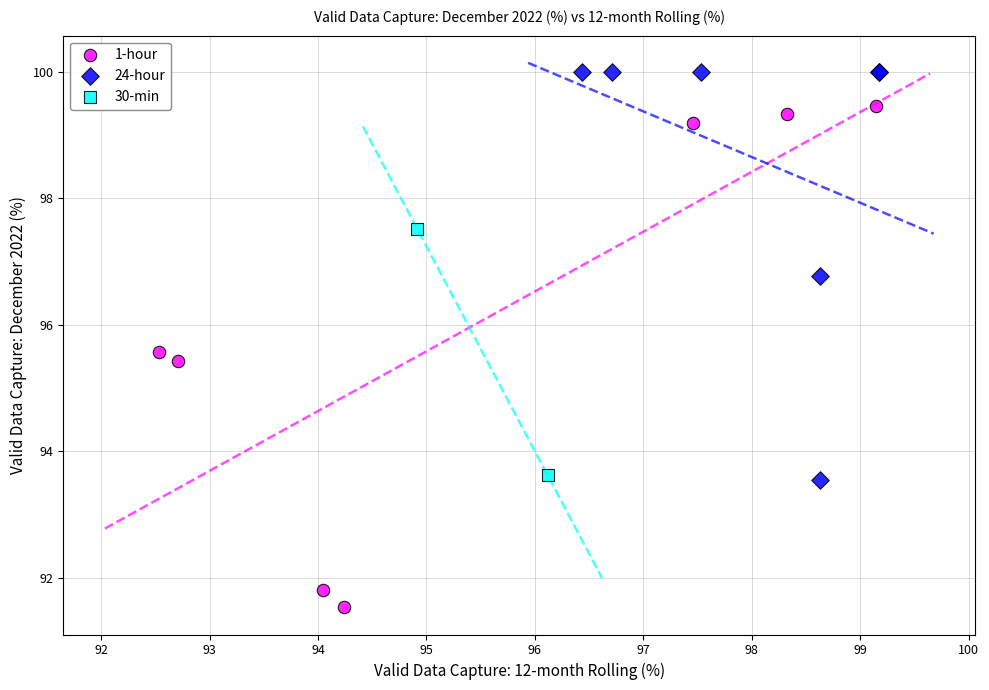

Which series contains the highest Y value?

24-hour